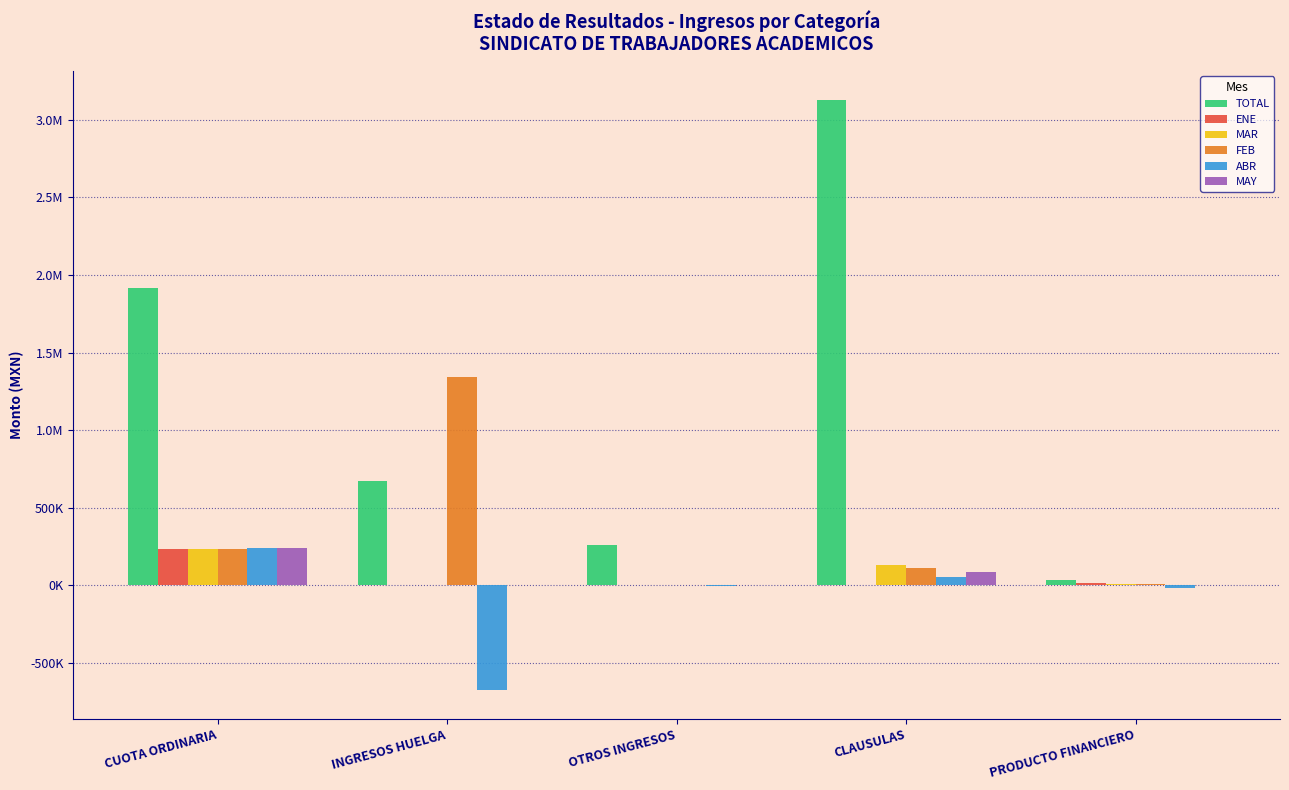

Are the bars grouped side by side (vs. stacked)?

Yes